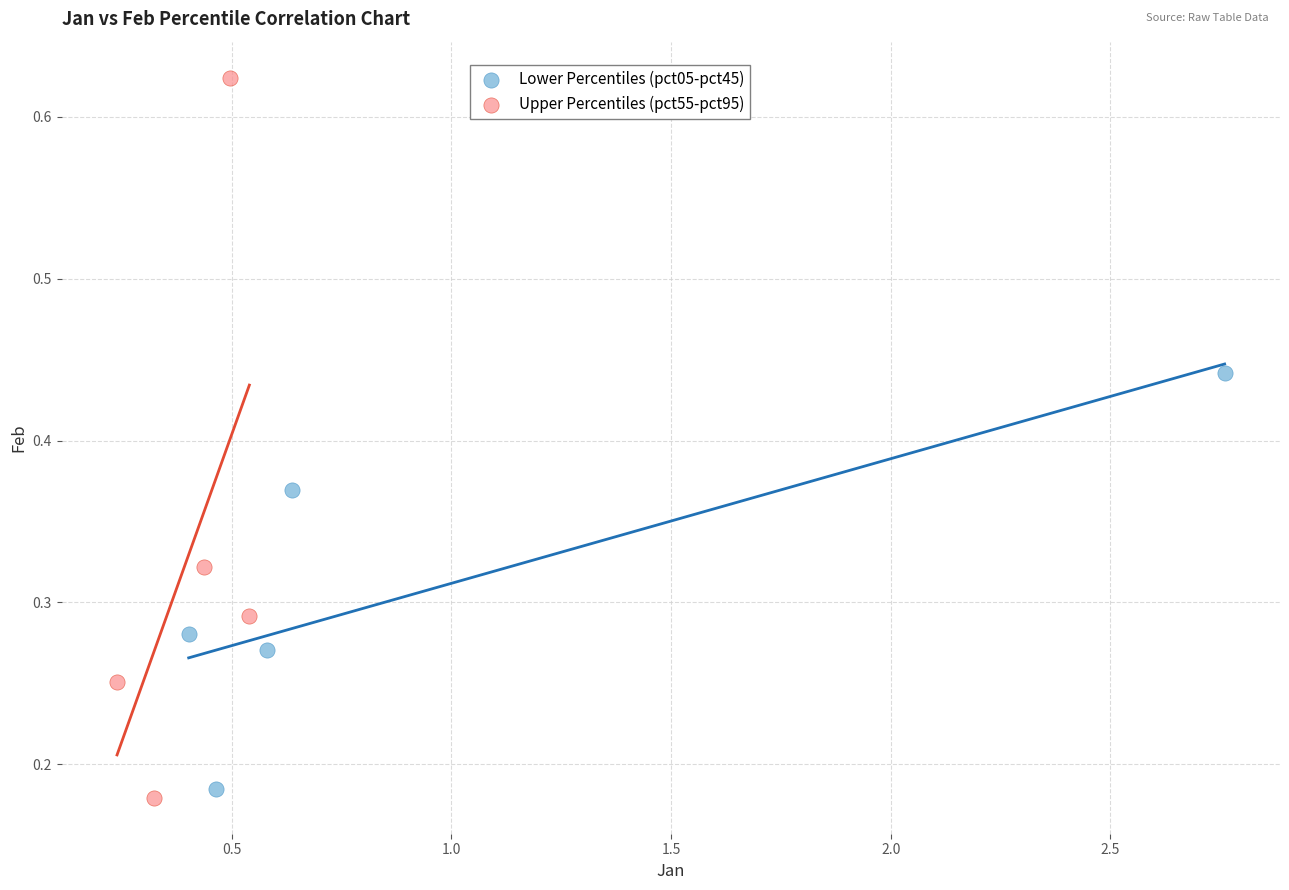

Which series reaches the maximum Y coordinate?

Upper Percentiles (pct55-pct95)